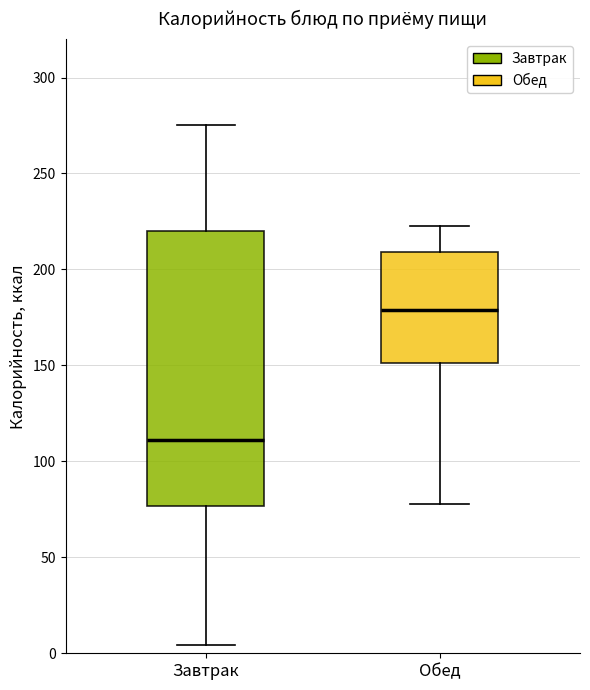

Reading left to right, read every box against the y-axis: the position of its median line, the range the box covers, and the ends of its whiskers. The values are not printed on the chart, so give them approximately, as read against the axis.

Завтрак: median 110, box 75 to 220, whiskers 5 to 275
Обед: median 180, box 150 to 210, whiskers 80 to 225